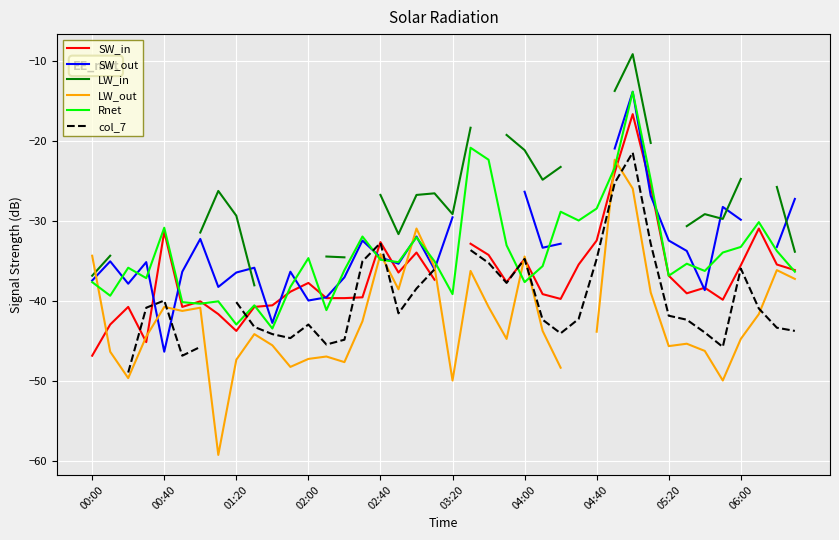

At which category is the sum across all series the highest?

30